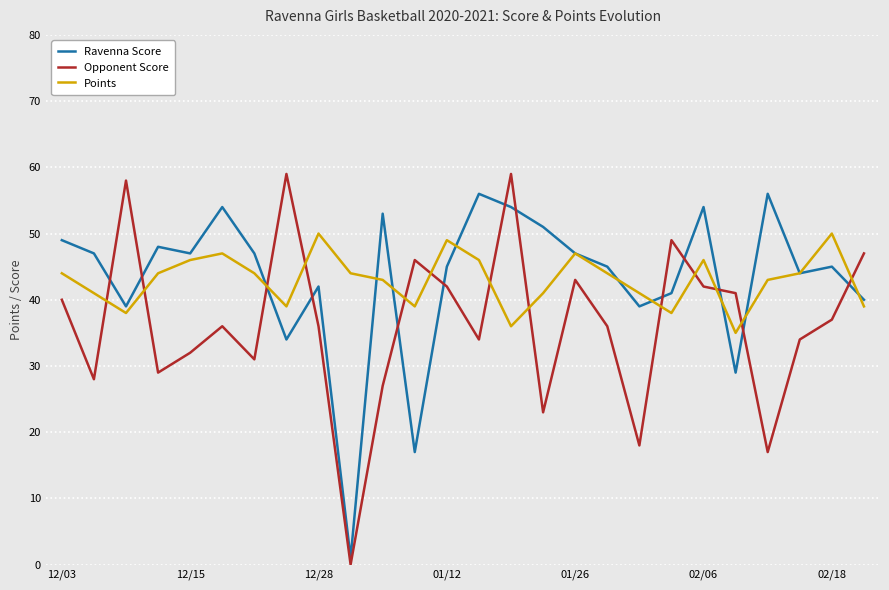

After their last crossing, which series has the higher values: Opponent Score or Points?

Opponent Score